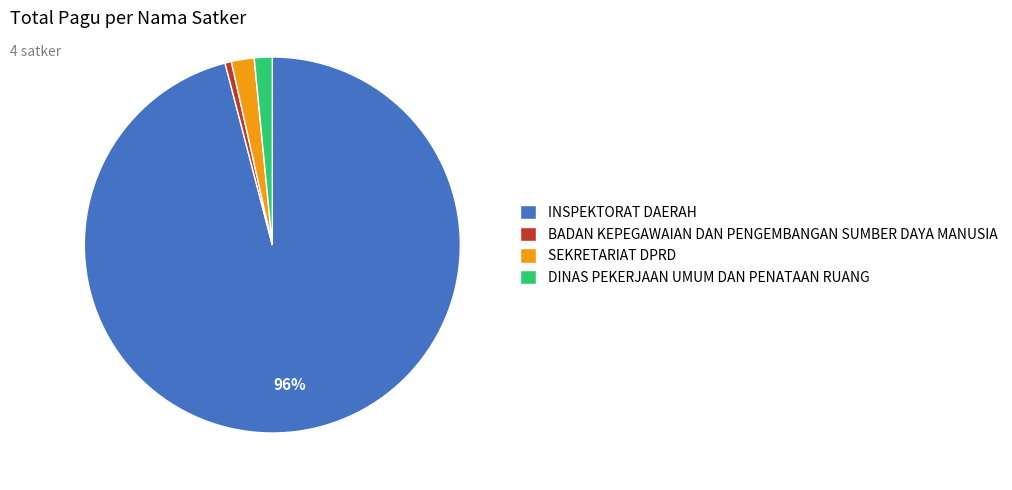

Combined, do BADAN KEPEGAWAIAN DAN PENGEMBANGAN SUMBER DAYA MANUSIA and INSPEKTORAT DAERAH account for over 50%?

Yes